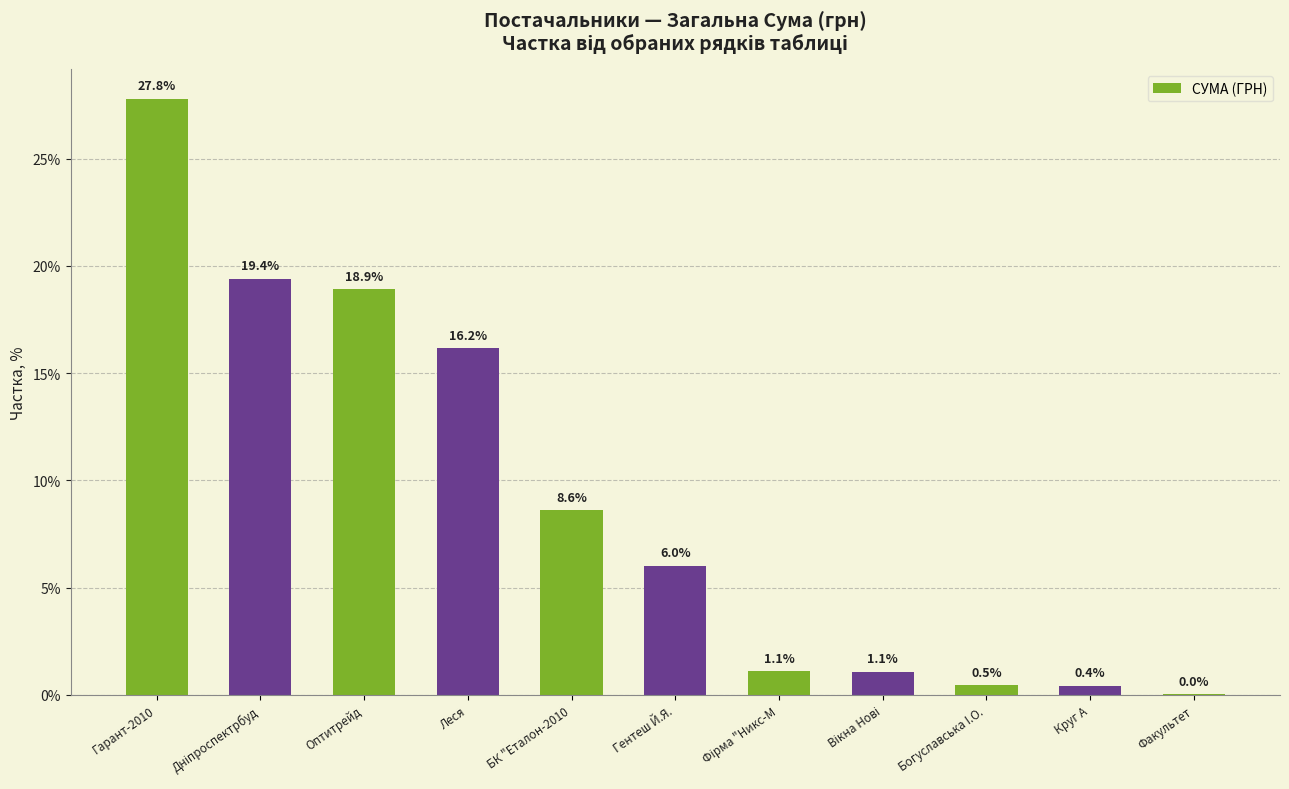

Where does the data first go above 6?

Гарант-2010